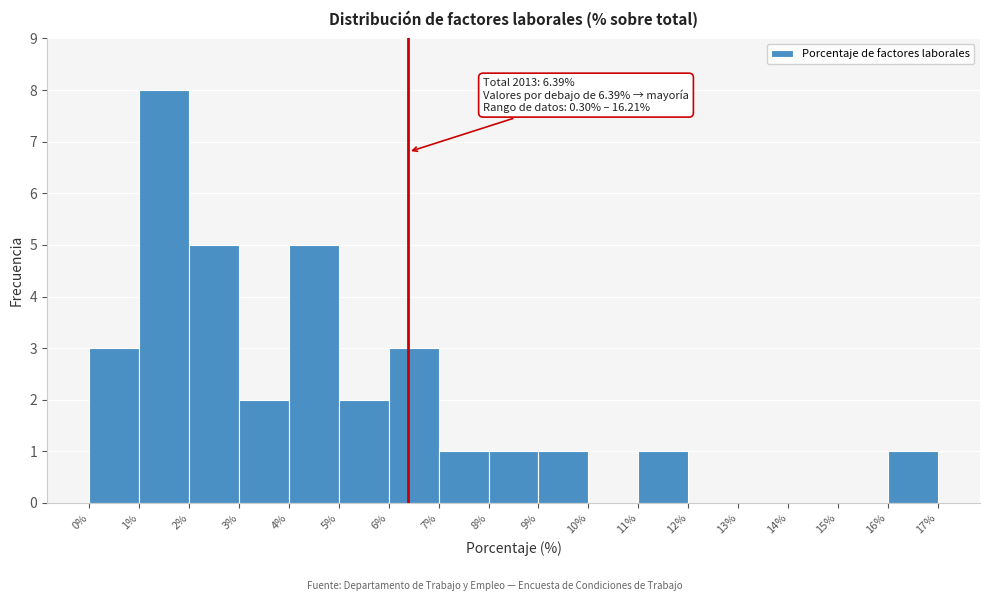

Over which range of the x-axis is the bar tallest?

1% to 2%